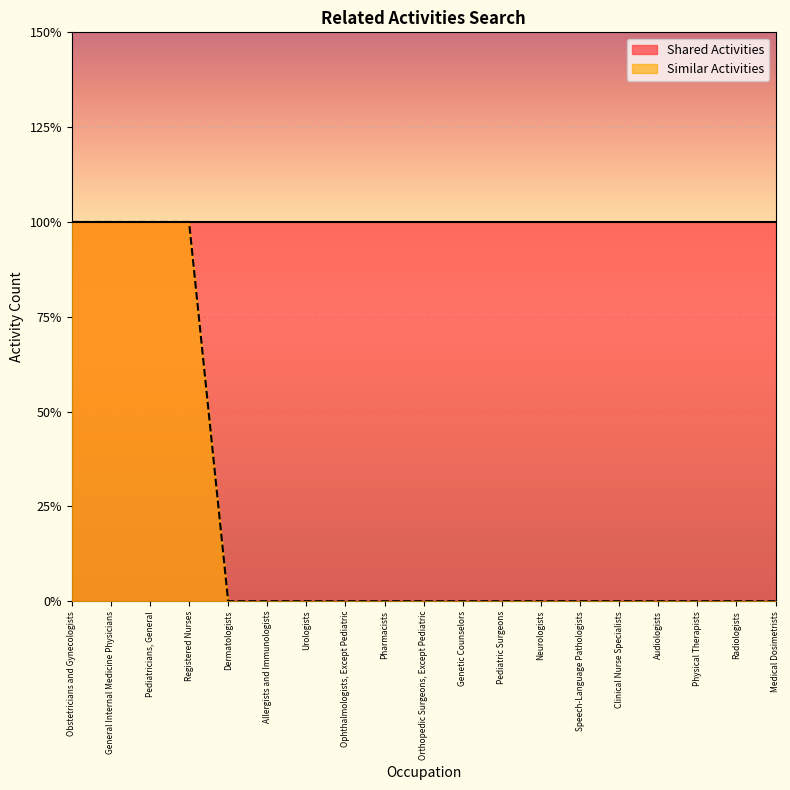

Reading left to right, list all the values displayed in this chart.

1	1	1	1	0	0	0	0	0	0	0	0	0	0	0	0	0	0	0